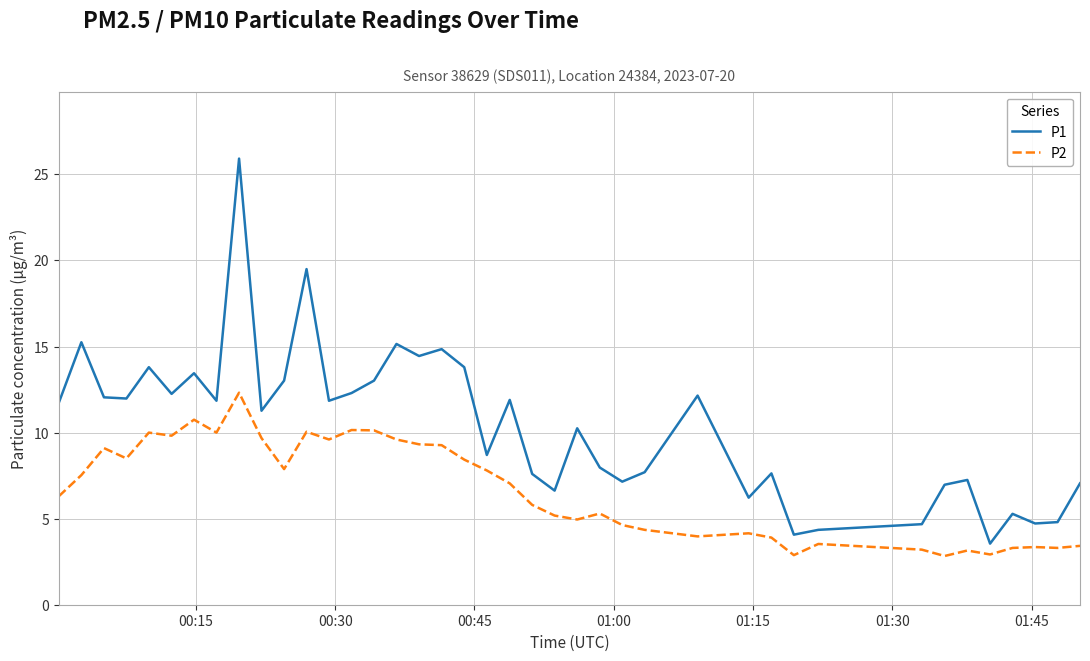

How many lines are shown in the chart?

2